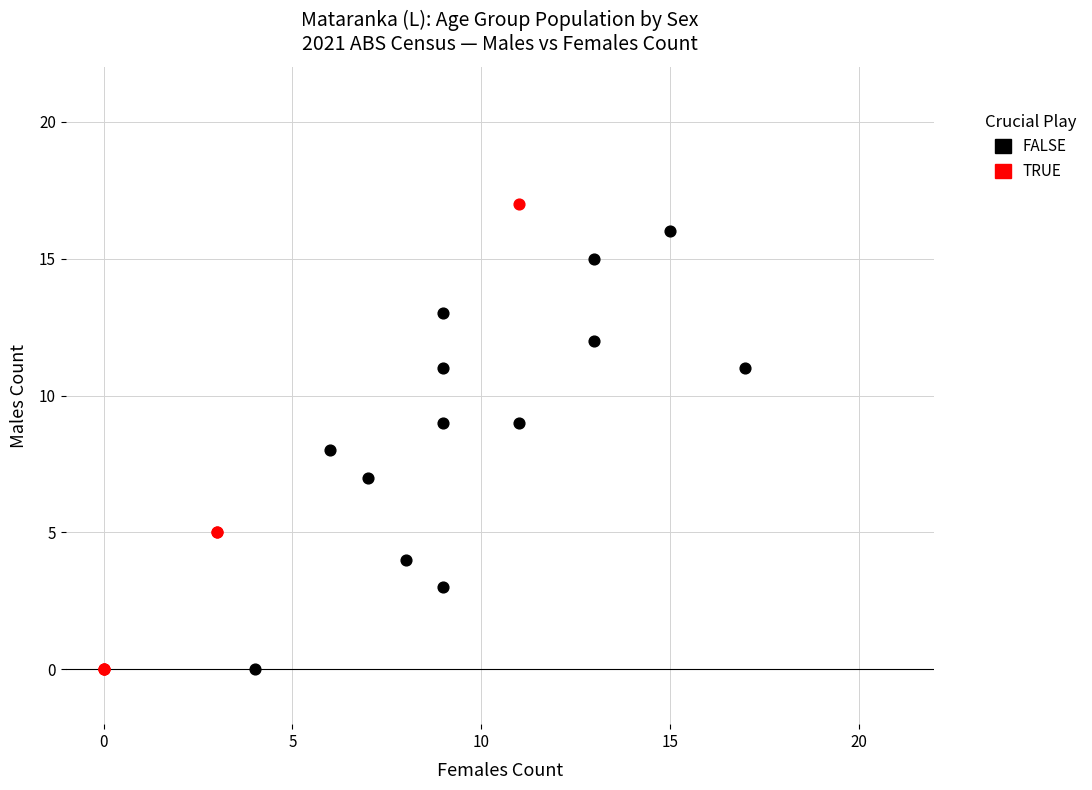

Which series contains the highest Y value?

TRUE